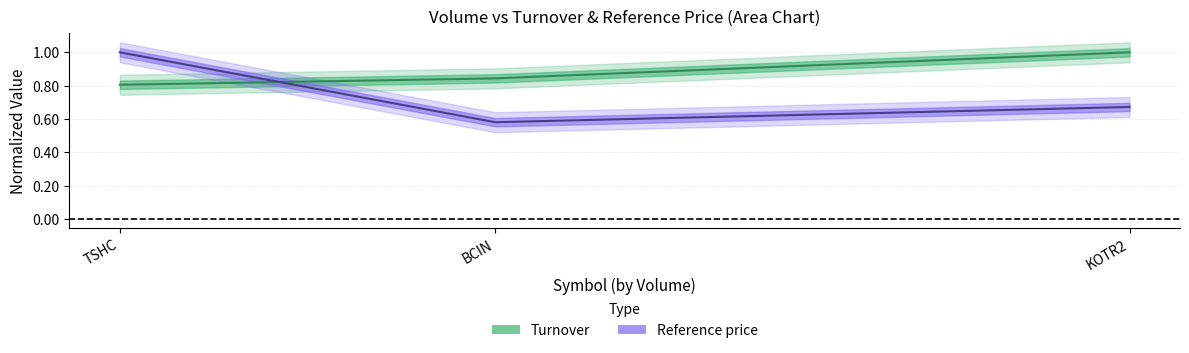

What is the value of the Turnover point at the 2nd from the left?

0.8